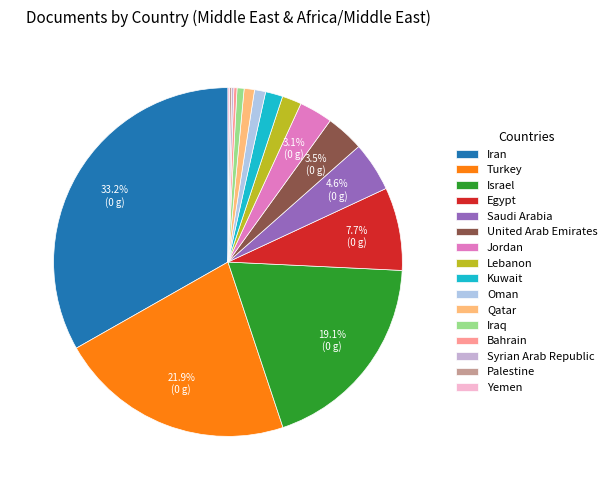

Between Iraq and Saudi Arabia, which is larger?

Saudi Arabia